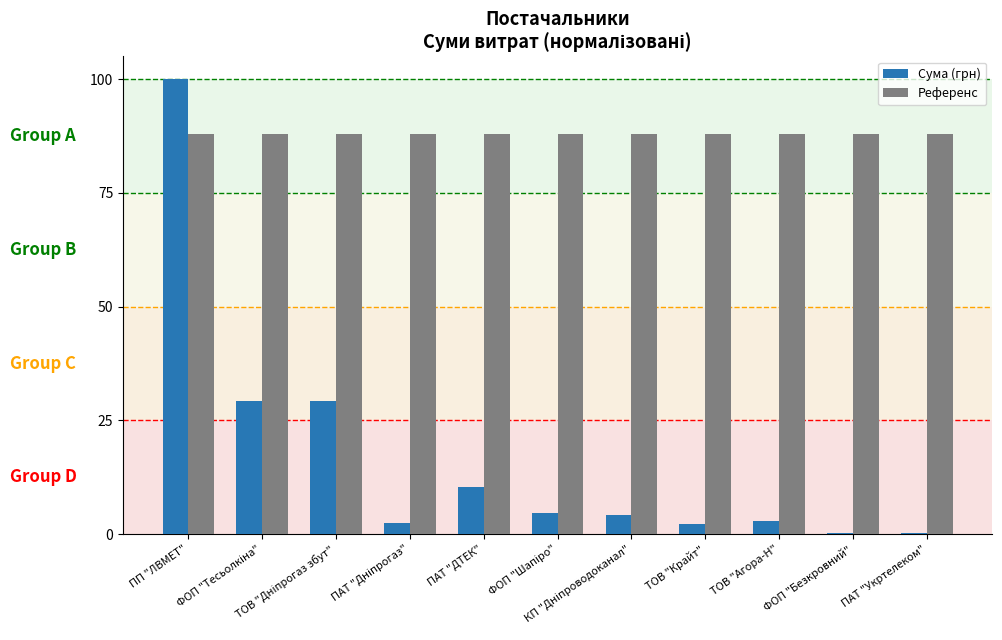

What is the average value of the Референс series?

88.0